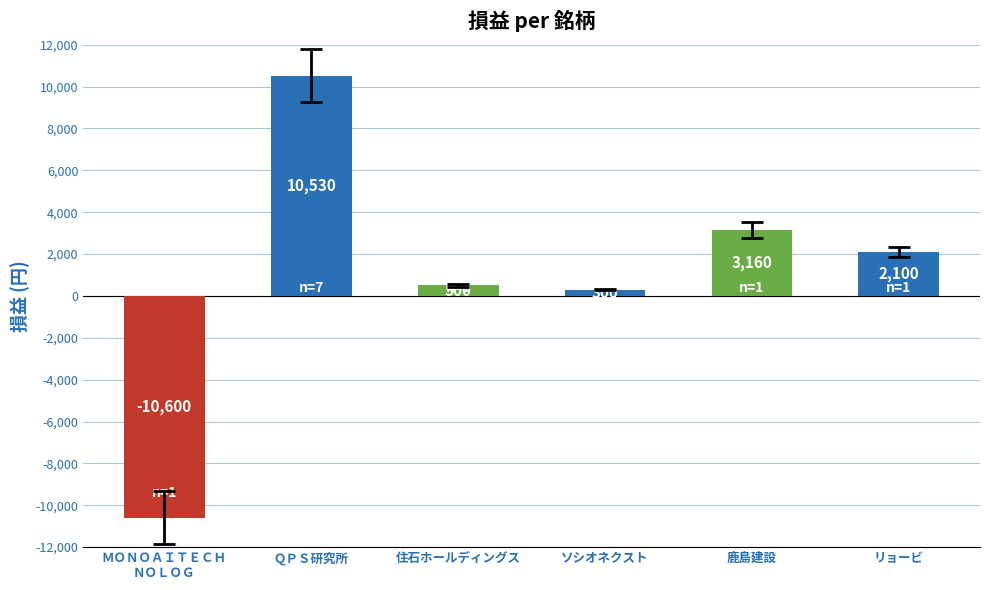

How many values are below 2100?

3